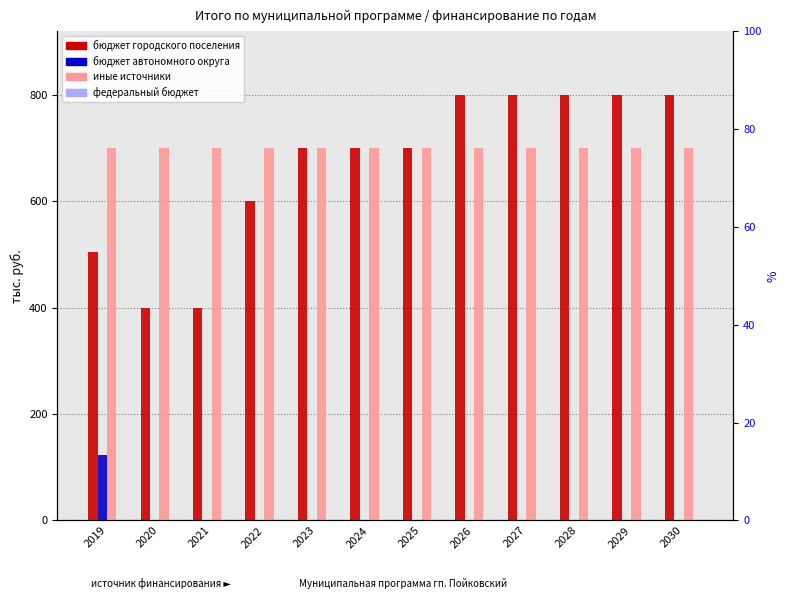

What is the difference between the second highest and second lowest values in the бюджет городского поселения series?

400.0